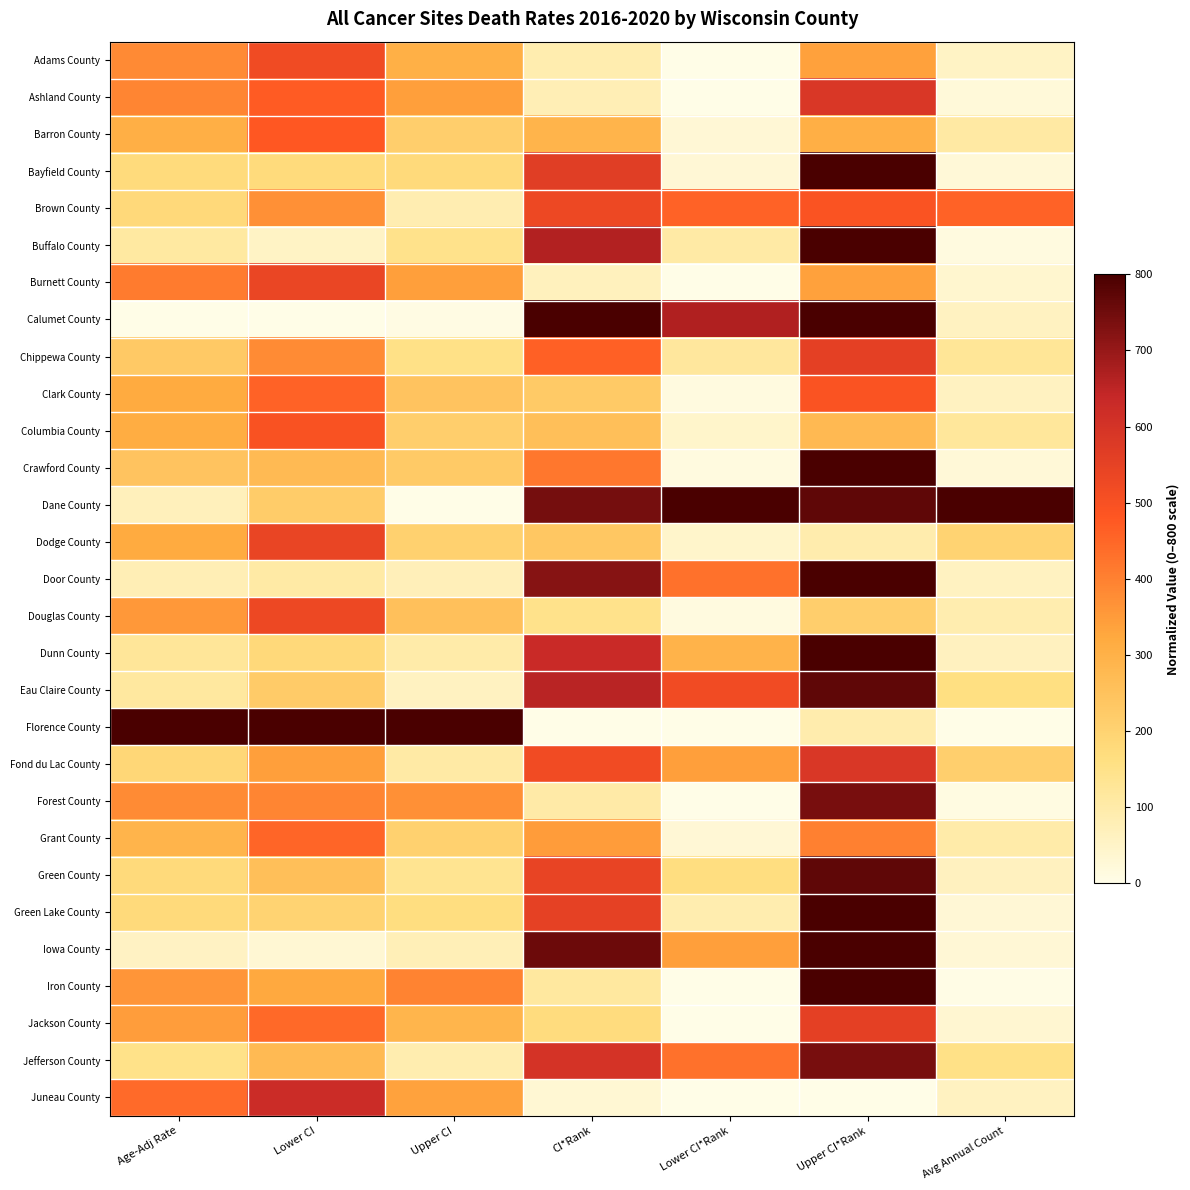

At which category is the sum across all series the highest?

Upper CI*Rank